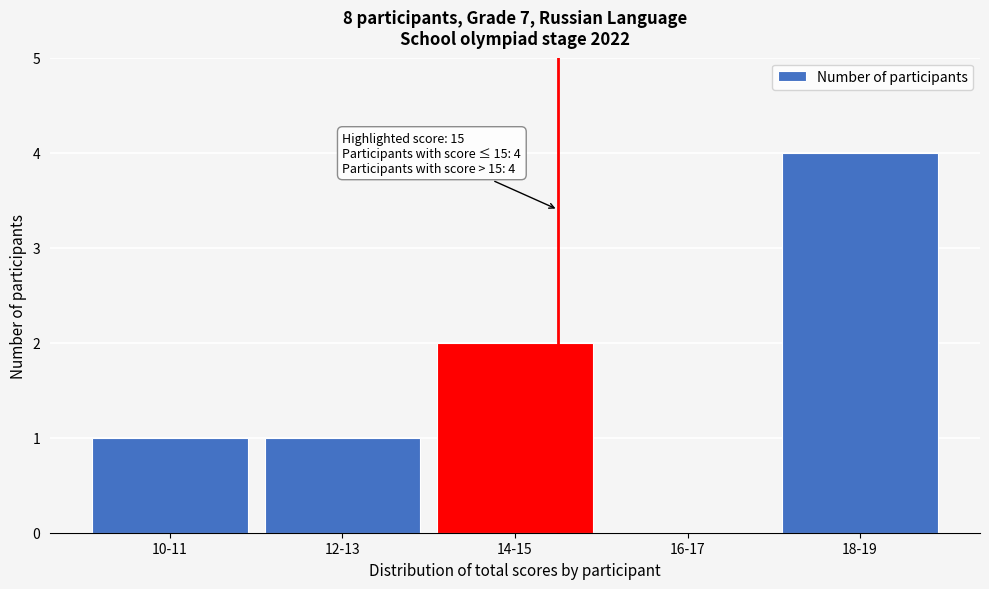

Reading right to left, extract all data points from this chart.

18-19=4	16-17=0	14-15=2	12-13=1	10-11=1